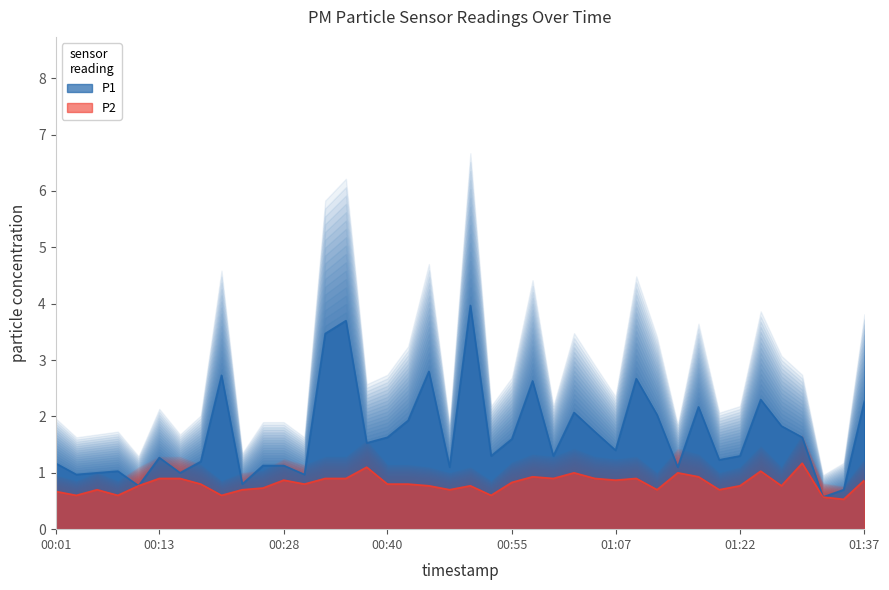

Which series has the widest spread of values?

P1